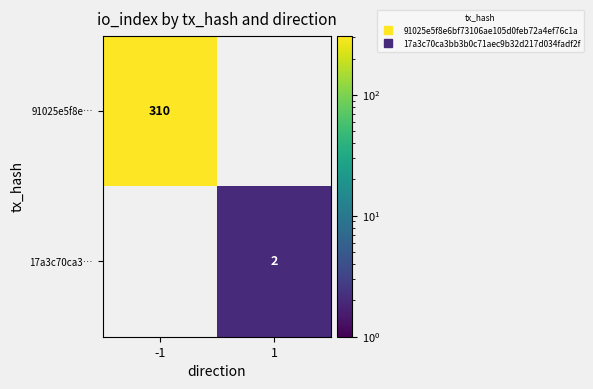

At 1, list the series in order from largest to smallest.

91025e5f8e…, 17a3c70ca3…